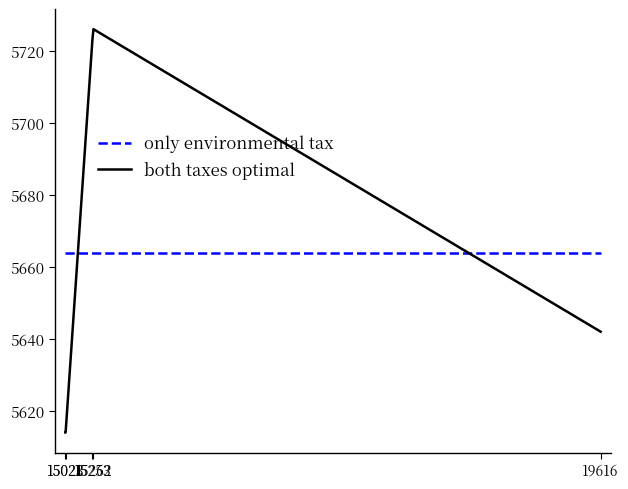

How many categories are shown in the chart?

5